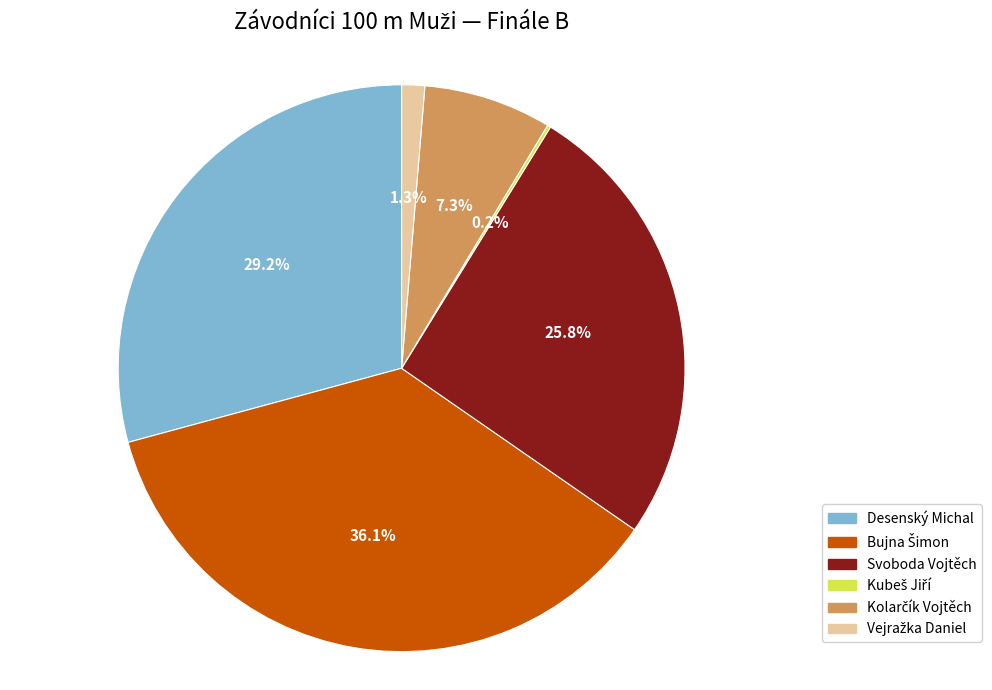

Is there a majority slice in this chart?

No